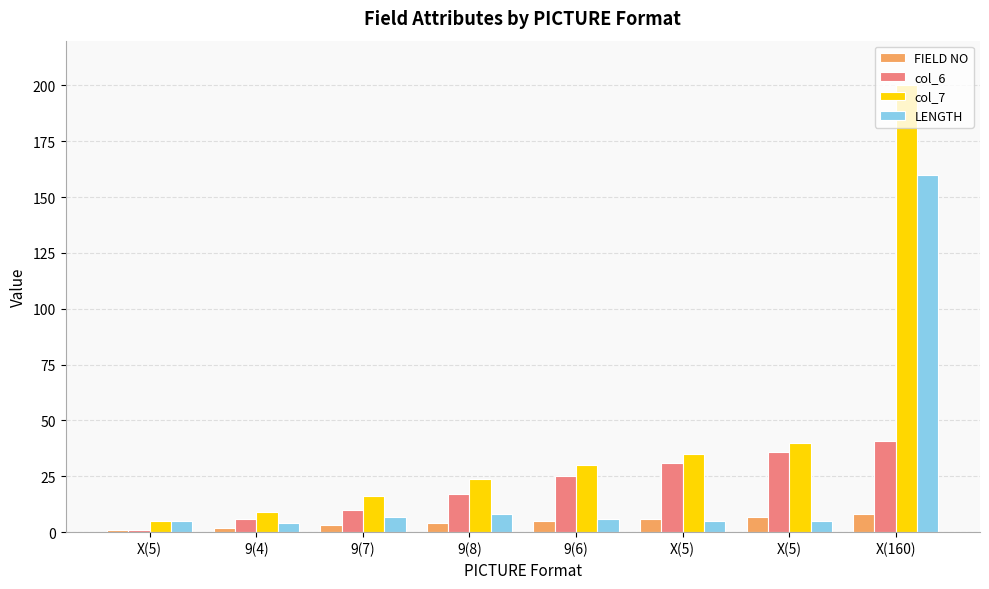

Rank the series by their maximum value, from highest to lowest.

col_7, LENGTH, col_6, FIELD NO